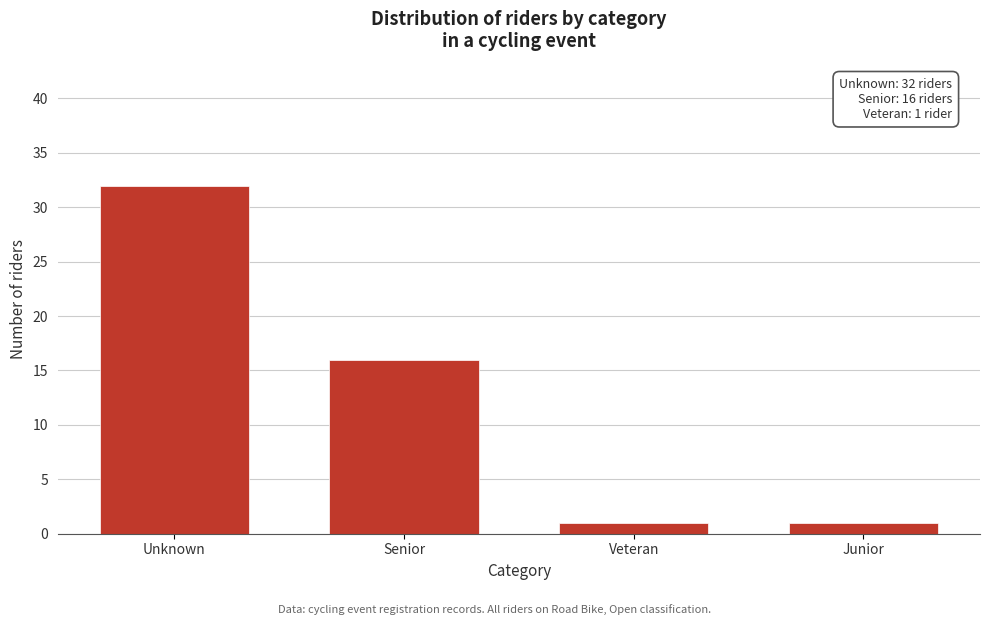

Reading left to right, extract all data points from this chart.

Unknown=32	Senior=16	Veteran=1	Junior=1